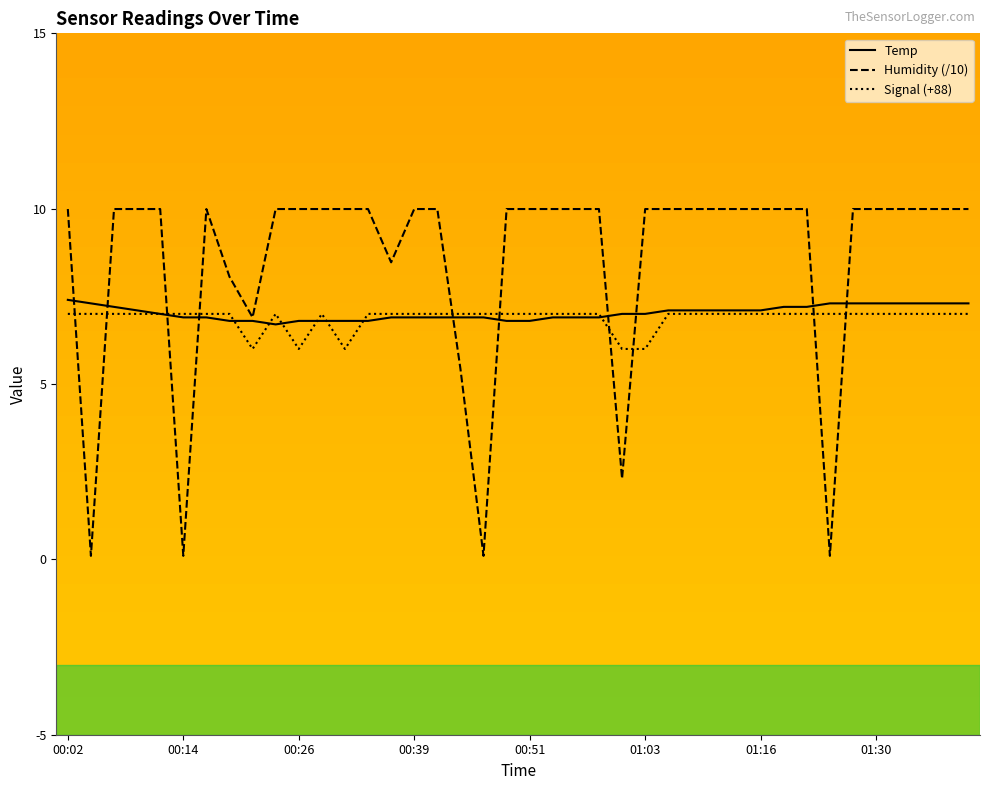

Which series has the largest total across all categories?

Humidity (/10)